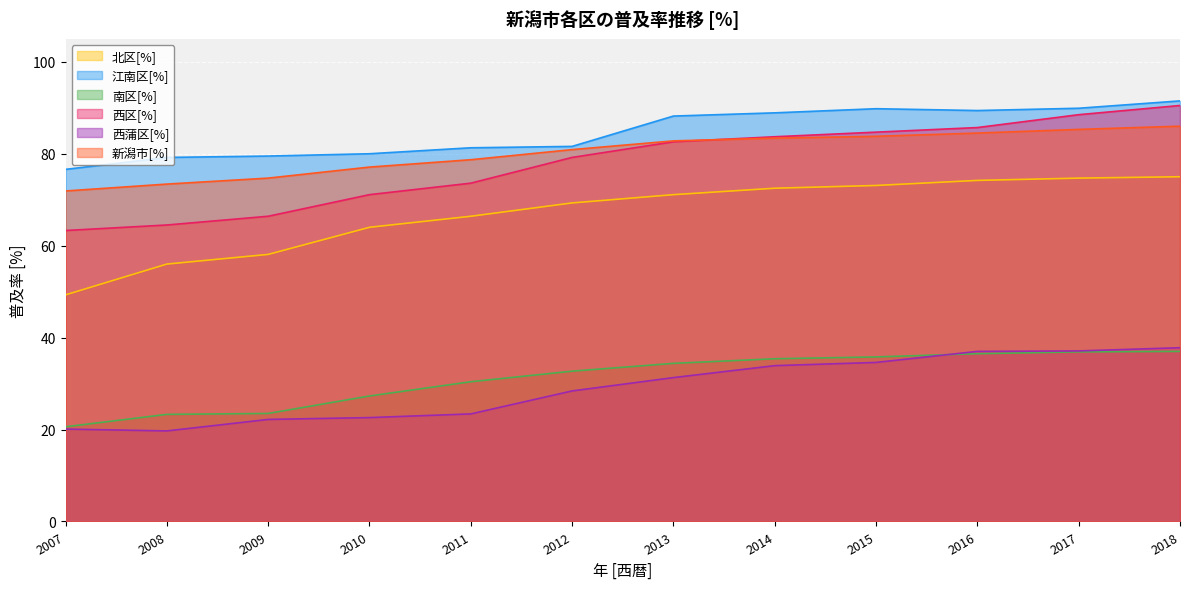

The 西区[%] series shows 84.7 at 2015. True or false?

True